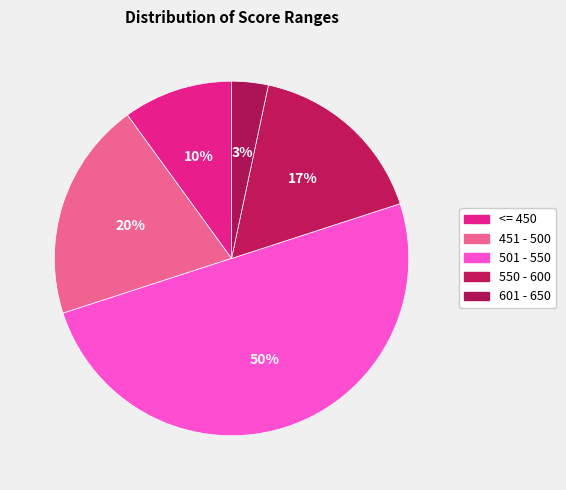

Which has a higher value, 451 - 500 or <= 450?

451 - 500